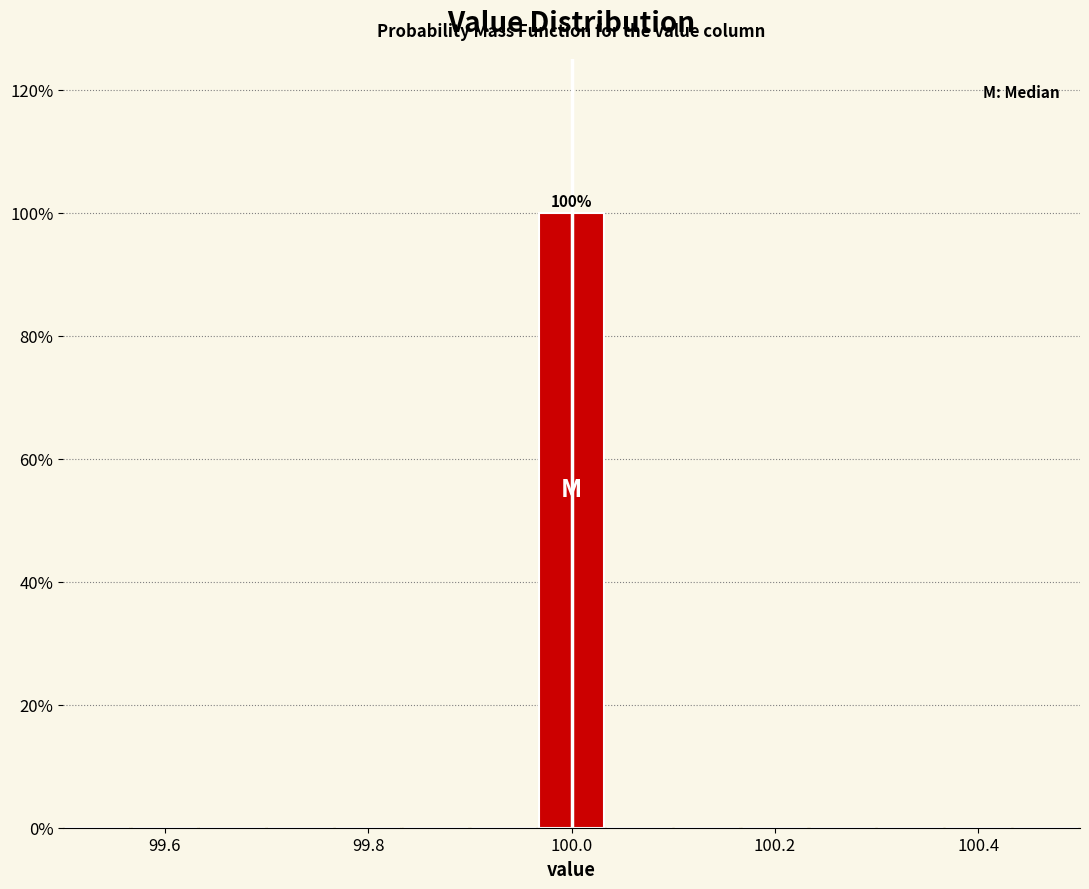

Around what value on the x-axis is the tallest bar? Give the approximate position of its centre, as read against the axis.

100.00